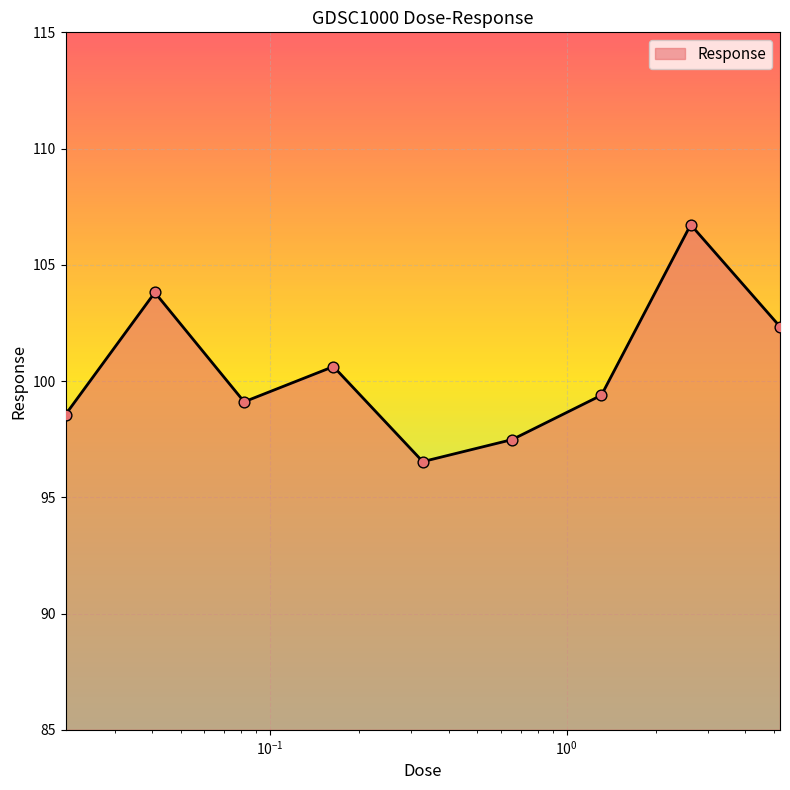

What is the smallest value displayed?

96.5